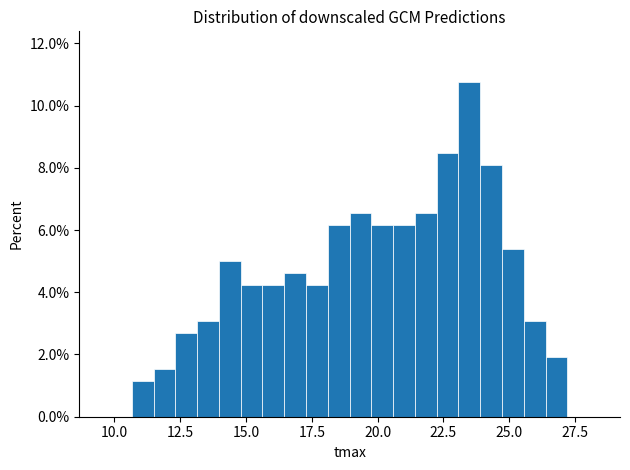

Around what value on the x-axis is the tallest bar? Give the approximate position of its centre, as read against the axis.

23.5